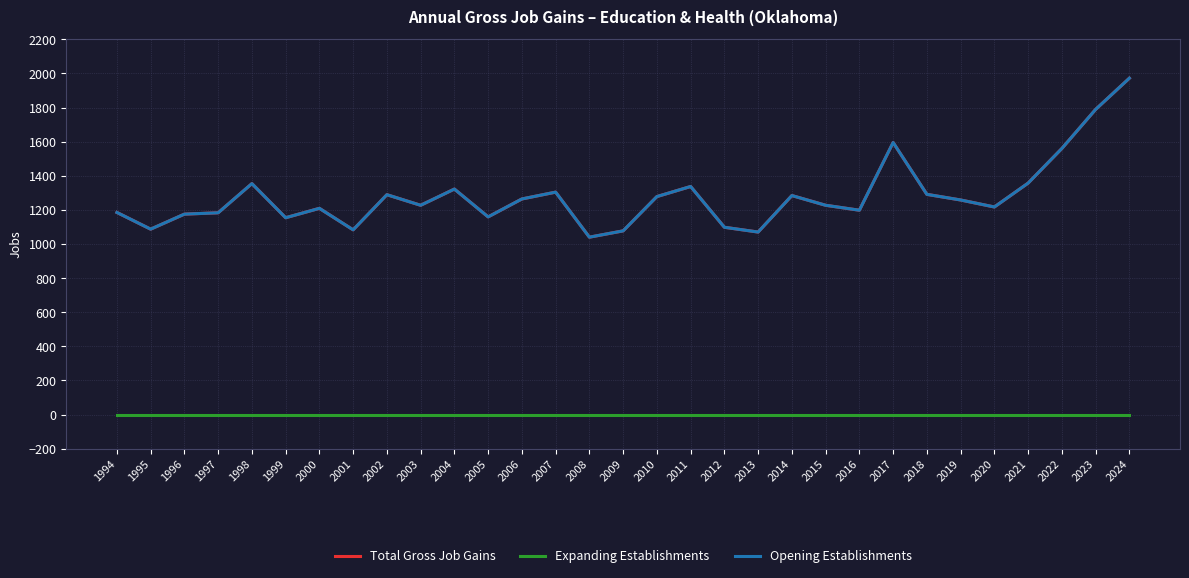

At which label is Expanding Establishments closest to 0?

1994